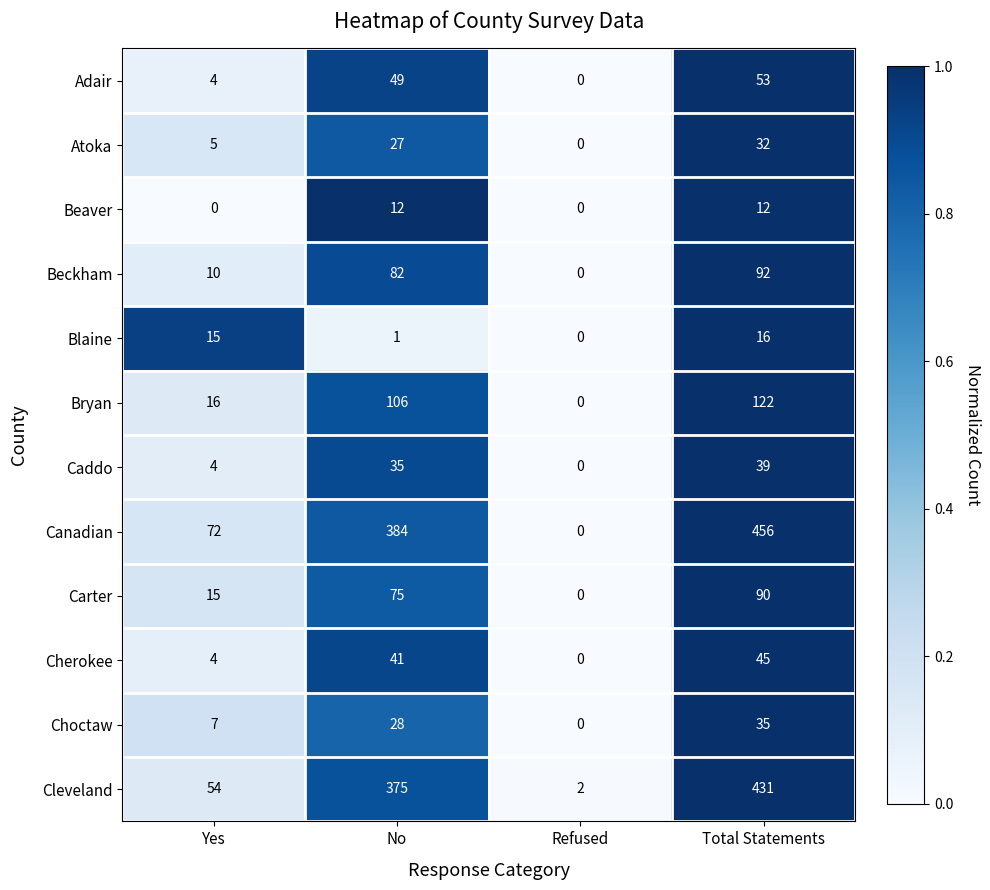

Which series has the largest range (max minus min)?

Canadian